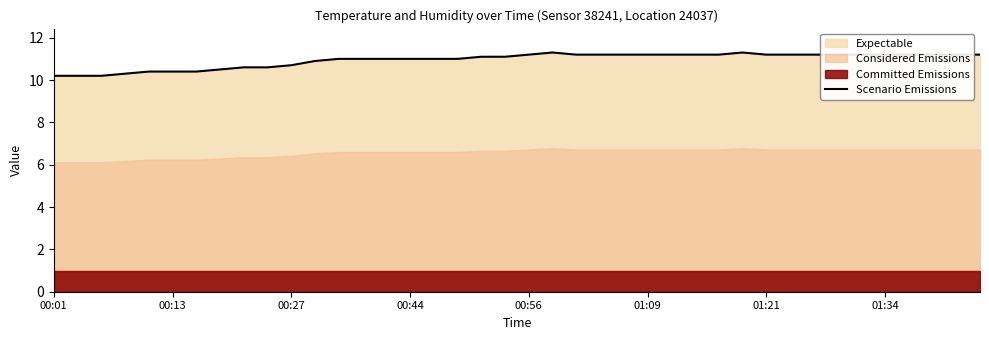

Is it true that Scenario Emissions equals 11.2 at 01:34?

True